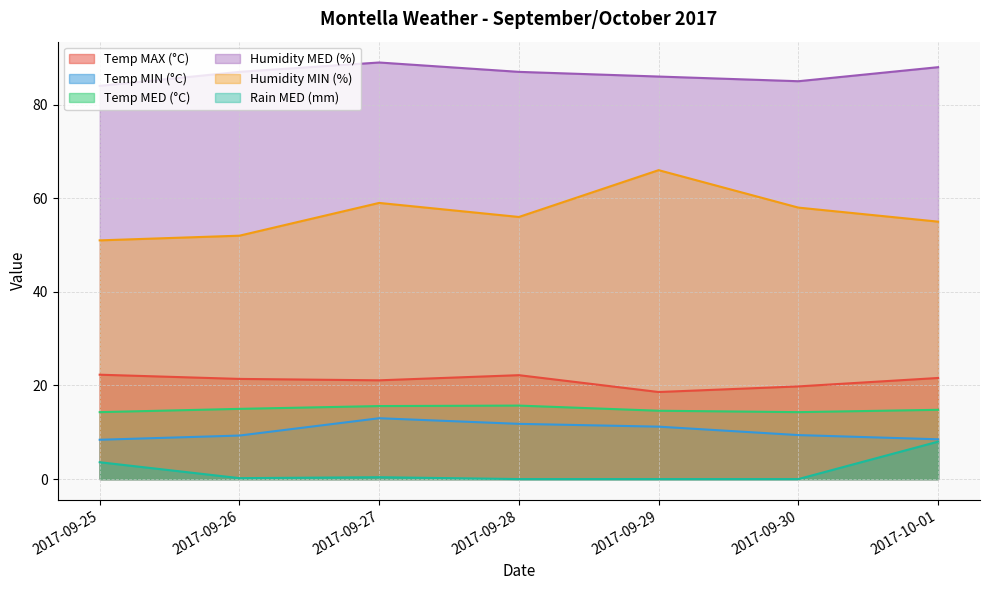

What is the label of the 5th point from the left?

2017-09-29